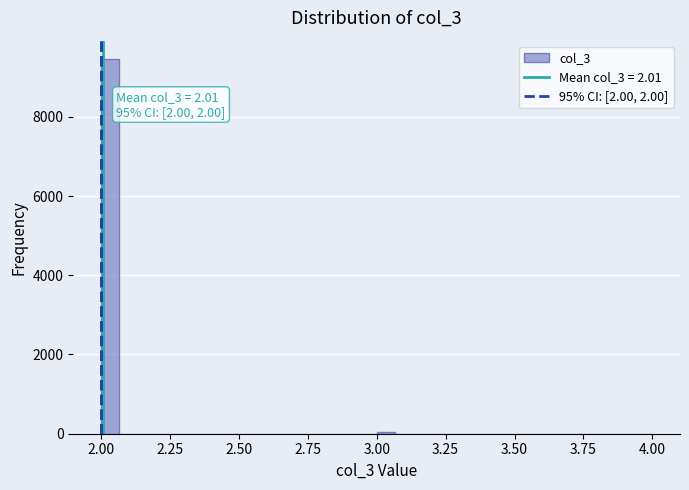

Read against the x-axis, roughly where is the centre of the tallest bar?

2.05